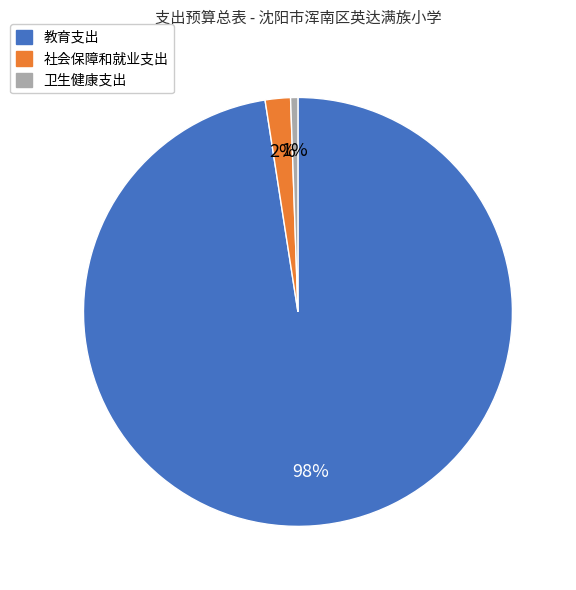

What is the largest slice in the pie chart?

教育支出